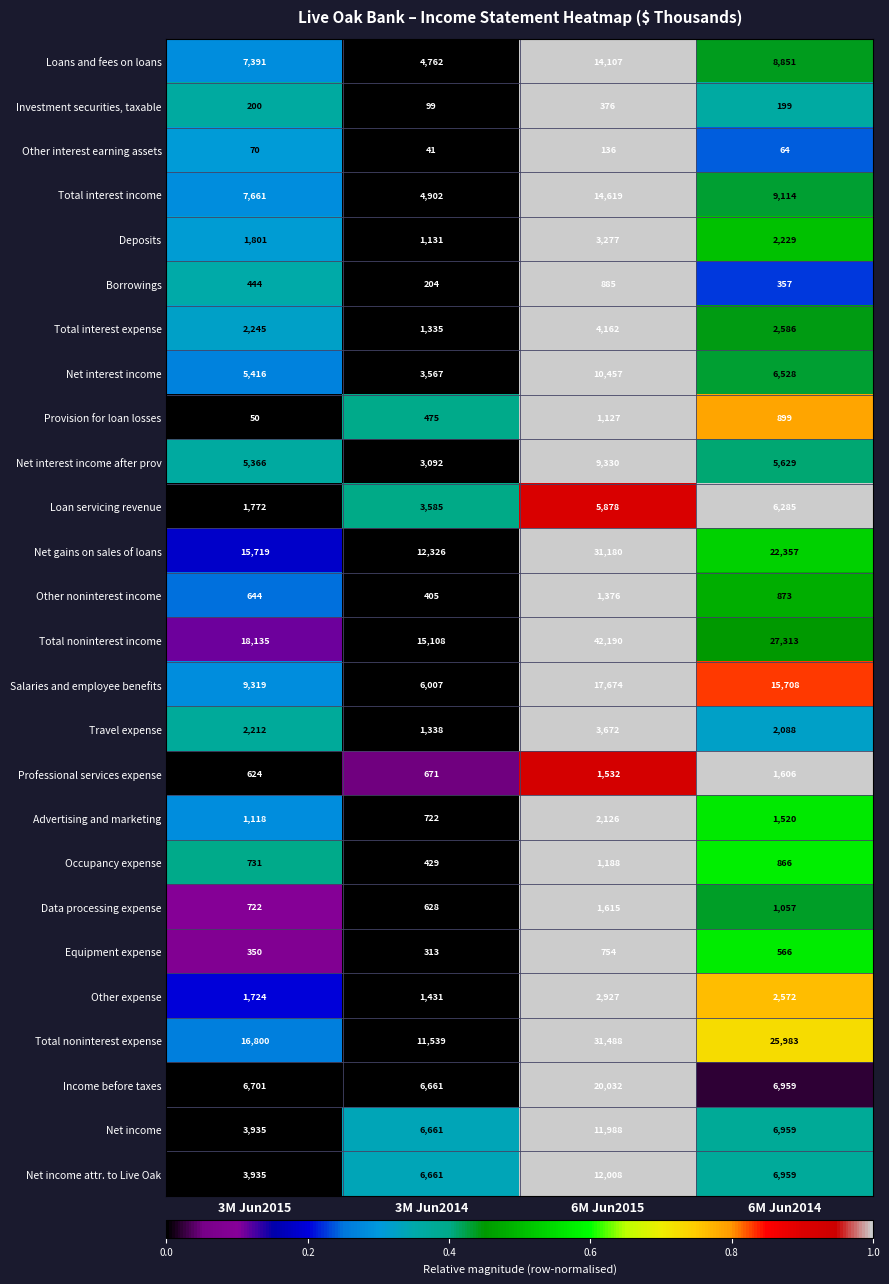

What is the spread (max minus min) of values at 3M Jun2015?

18085